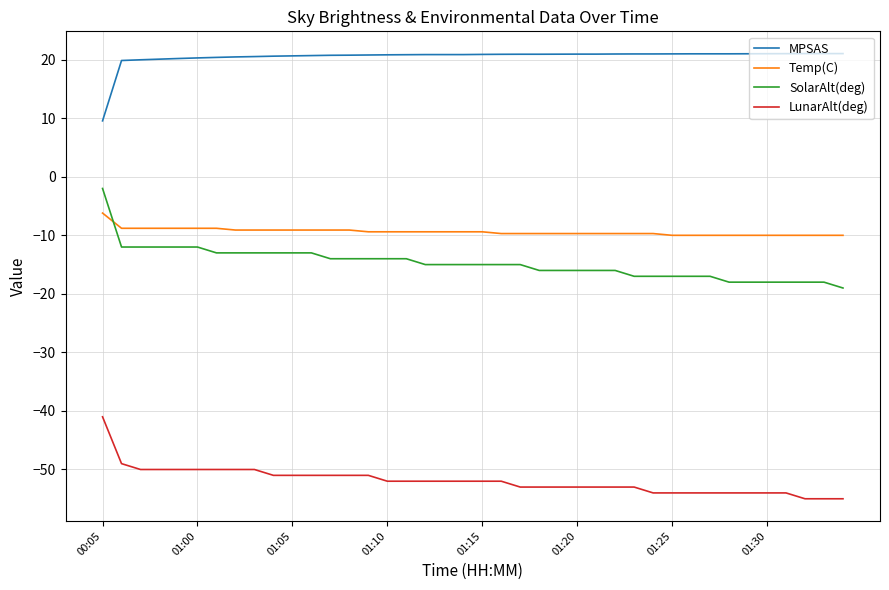

Which series has the largest range (max minus min)?

SolarAlt(deg)